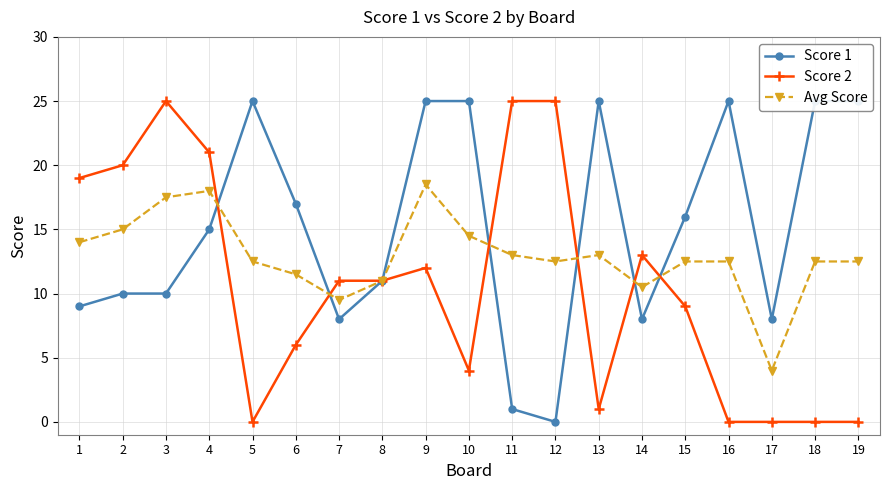

Reading left to right, list all the values displayed in this chart.

Score 1: 1=9.0	2=10.0	3=10.0	4=15.0	5=25.0	6=17.0	7=8.0	8=11.0	9=25.0	10=25.0	11=1.0	12=0.0	13=25.0	14=8.0	15=16.0	16=25.0	17=8.0	18=25.0	19=25.0
Score 2: 1=19.0	2=20.0	3=25.0	4=21.0	5=0.0	6=6.0	7=11.0	8=11.0	9=12.0	10=4.0	11=25.0	12=25.0	13=1.0	14=13.0	15=9.0	16=0.0	17=0.0	18=0.0	19=0.0
Avg Score: 1=14.0	2=15.0	3=17.5	4=18.0	5=12.5	6=11.5	7=9.5	8=11.0	9=18.5	10=14.5	11=13.0	12=12.5	13=13.0	14=10.5	15=12.5	16=12.5	17=4.0	18=12.5	19=12.5